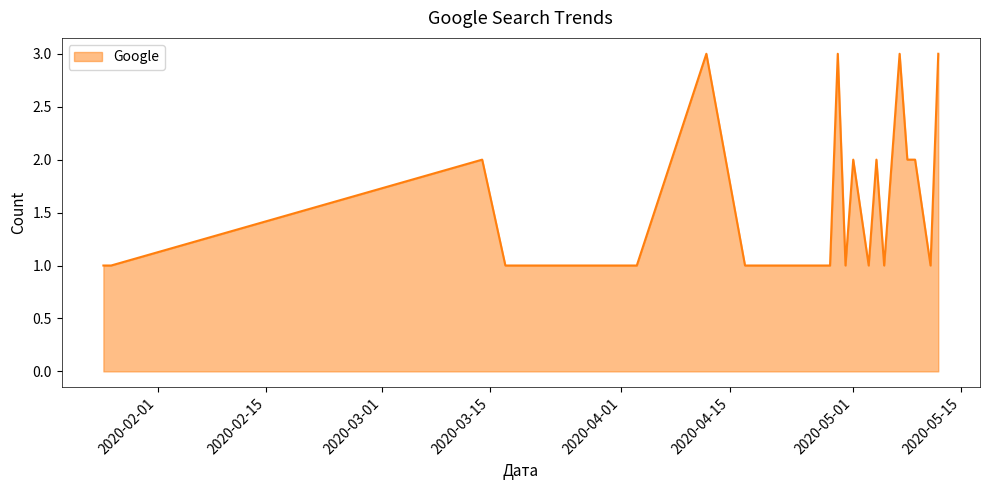

What is the greatest value displayed?

3